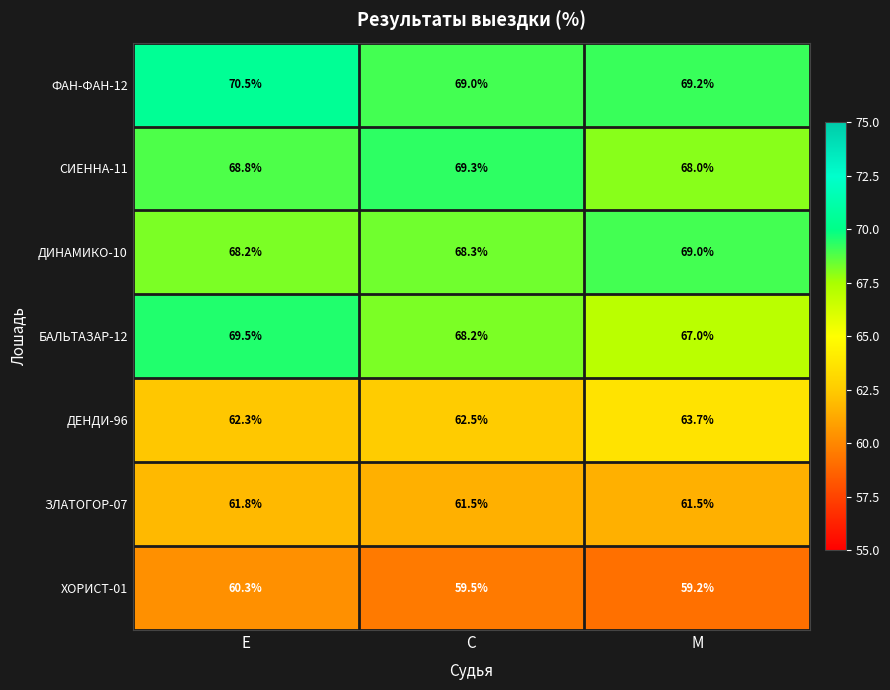

What is the total value across all series at С?

458.3